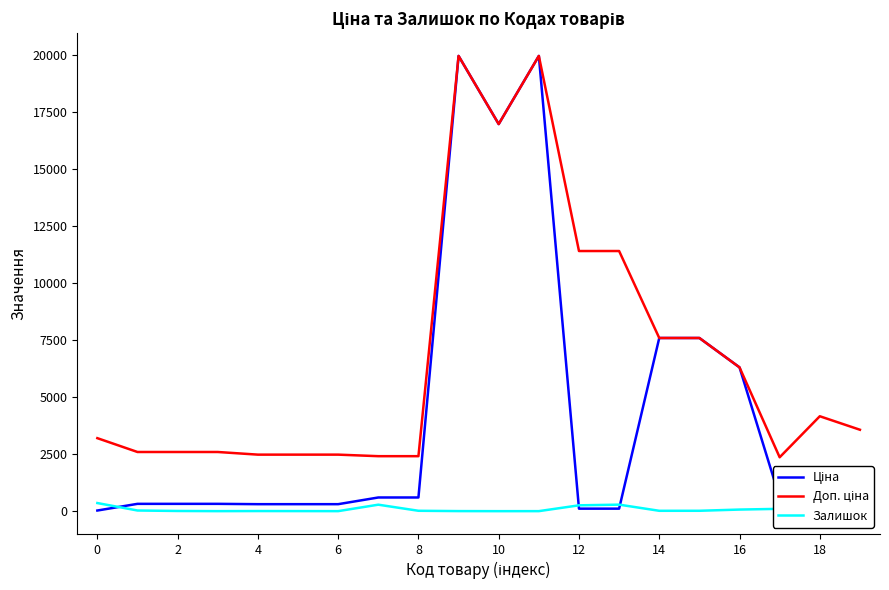

What is the maximum value shown in the chart?

19964.2